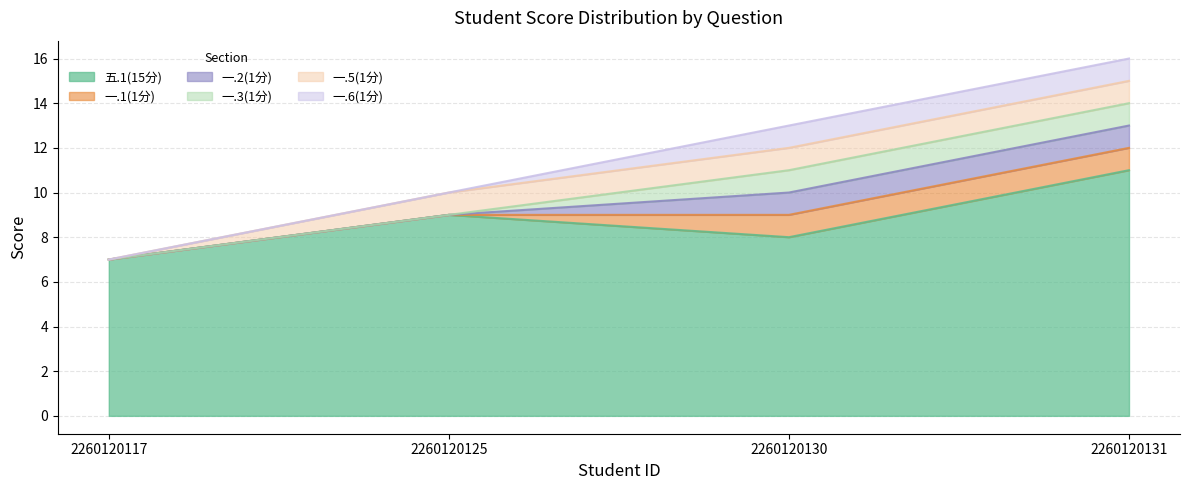

True or false: 一.6(1分) and 一.2(1分) intersect in this chart.

False